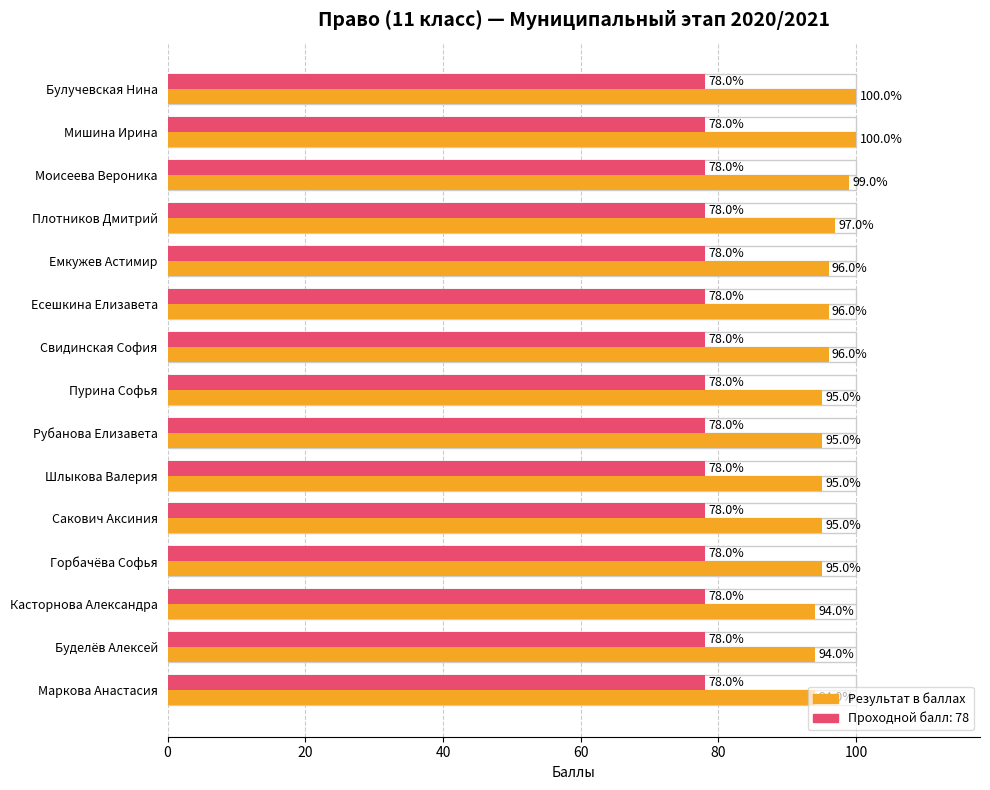

What is the sum of all values?

1441